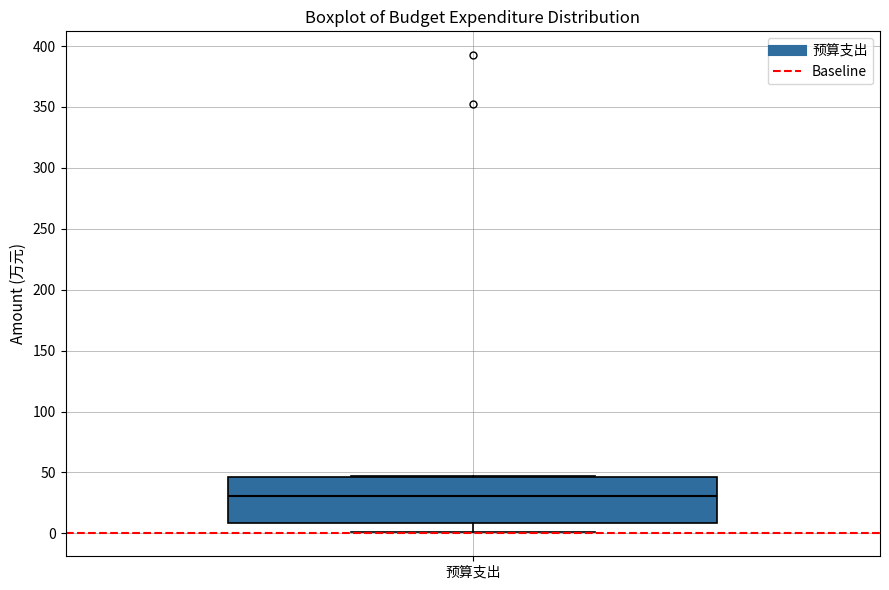

Where does the median line of the box for 预算支出 sit on the y-axis? The values are not printed on the chart, so give them approximately, as read against the axis.

30